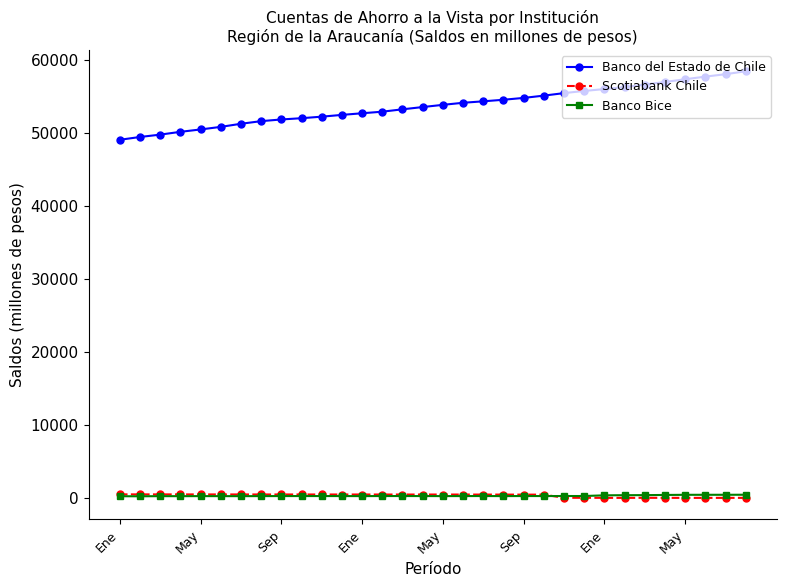

True or false: Banco del Estado de Chile and Scotiabank Chile cross at least once.

False